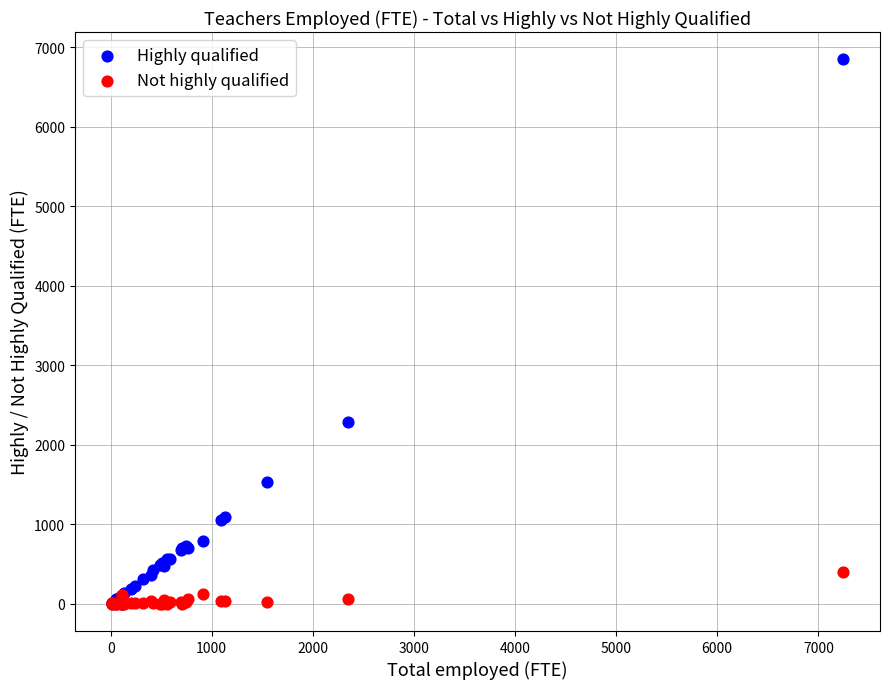

Across all series, what Y value is closest to 3425?

2291.4